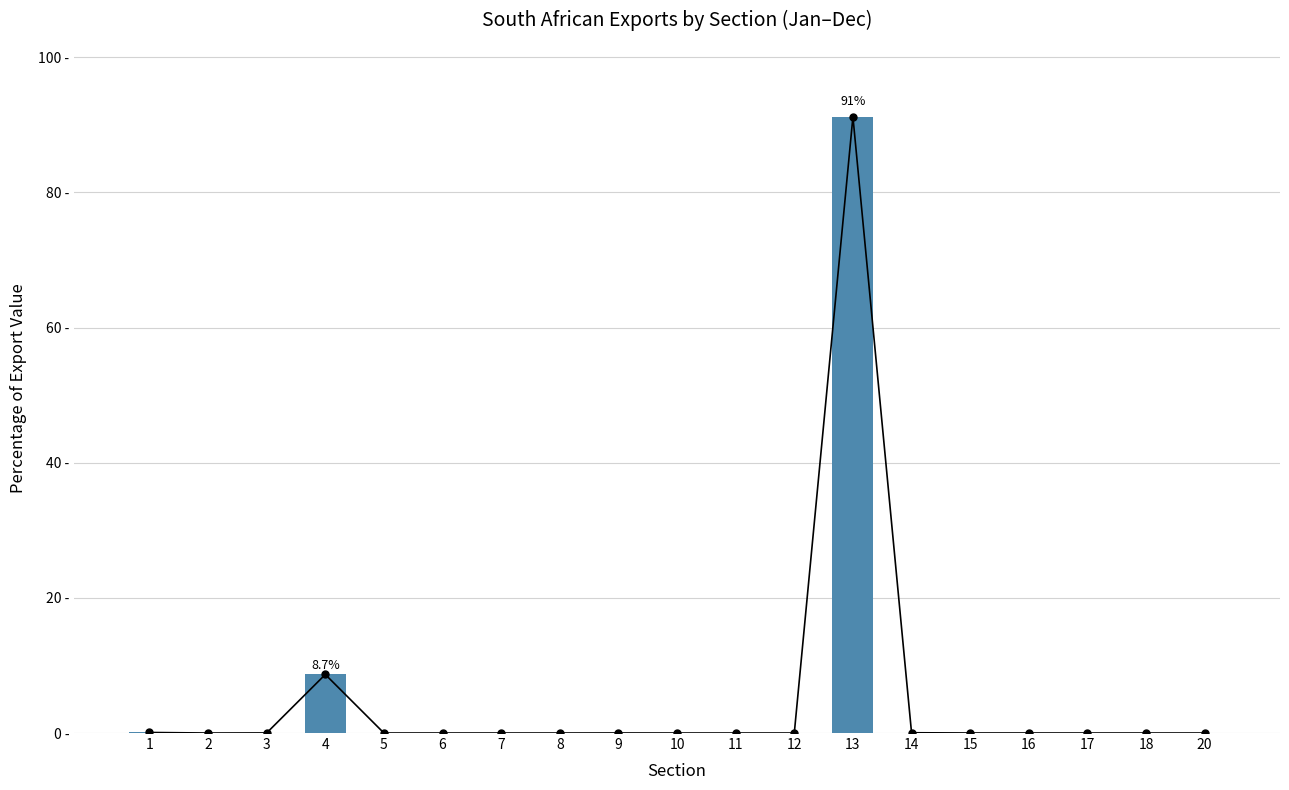

What is the difference between the second highest and second lowest values?

8.7